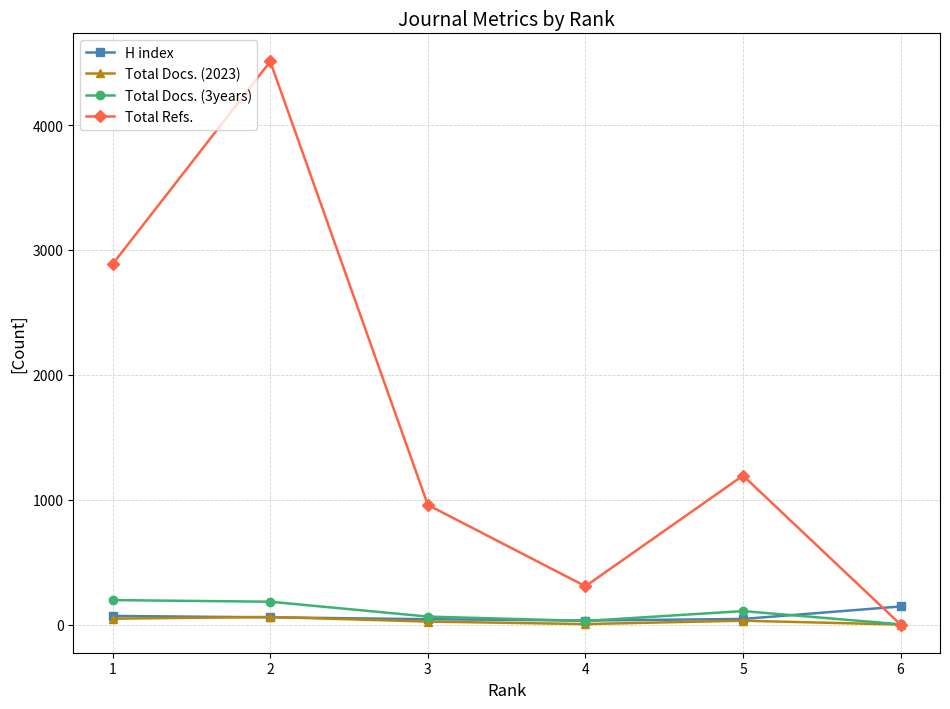

After their last crossing, which series has the higher values: Total Refs. or H index?

H index